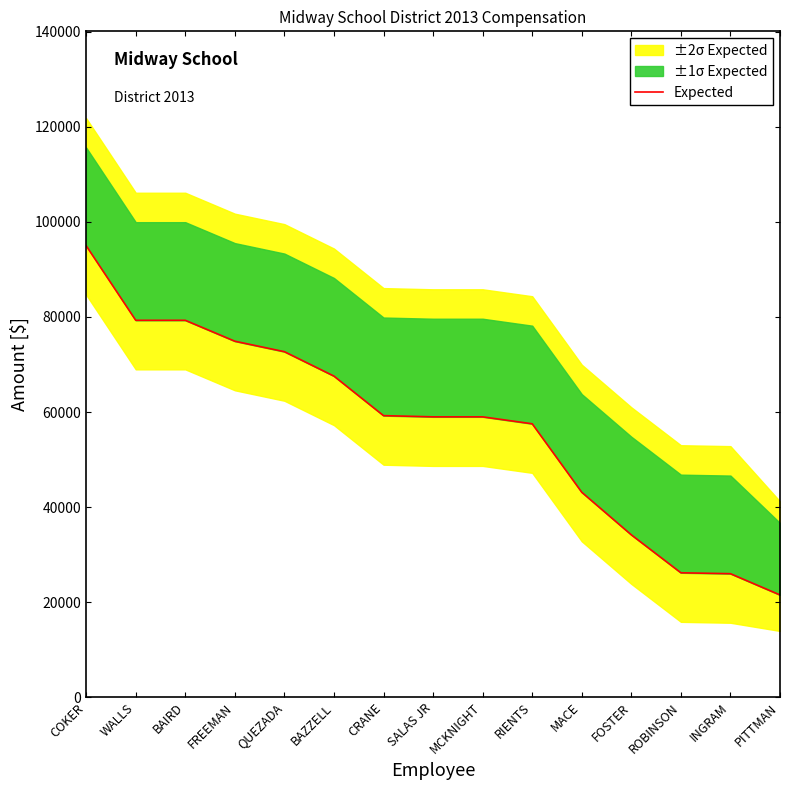

What position from the right is BAZZELL?

10